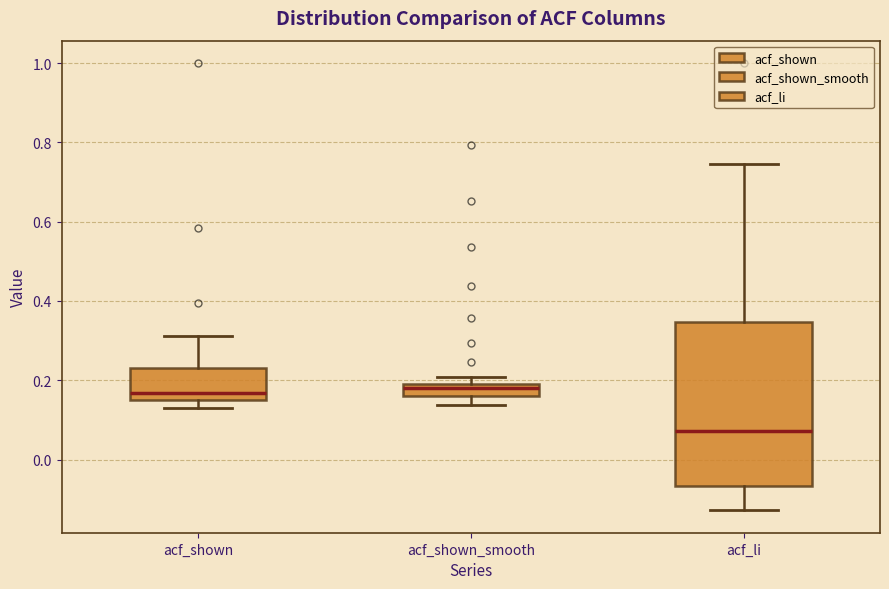

Comparing the boxes themselves (not the whiskers), which one is the tallest?

acf_li